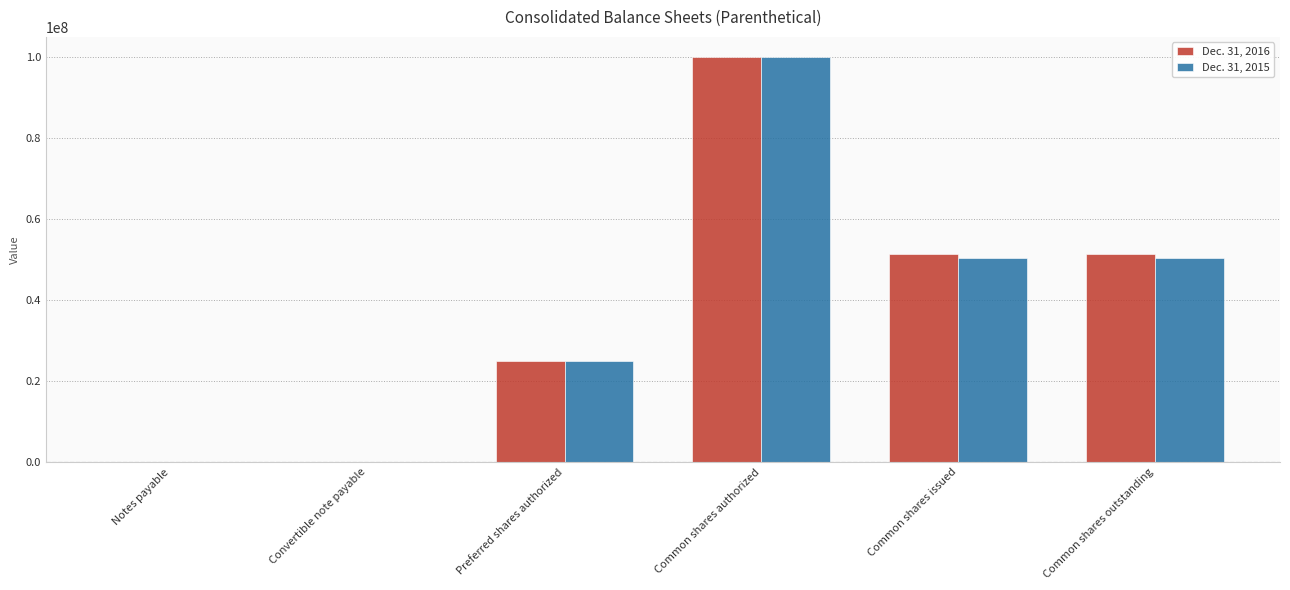

What is the difference between the Dec. 31, 2015 values at Common shares issued and Preferred shares authorized?

25411443